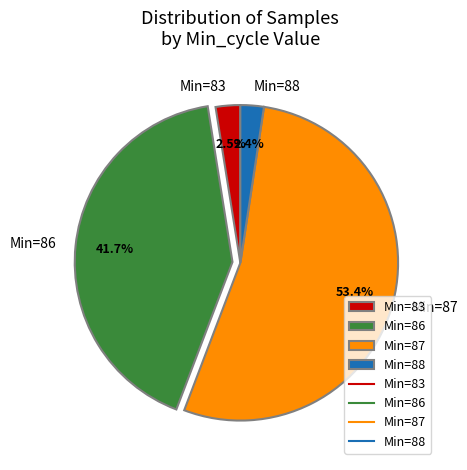

Which category has the biggest portion of the pie?

Min=87